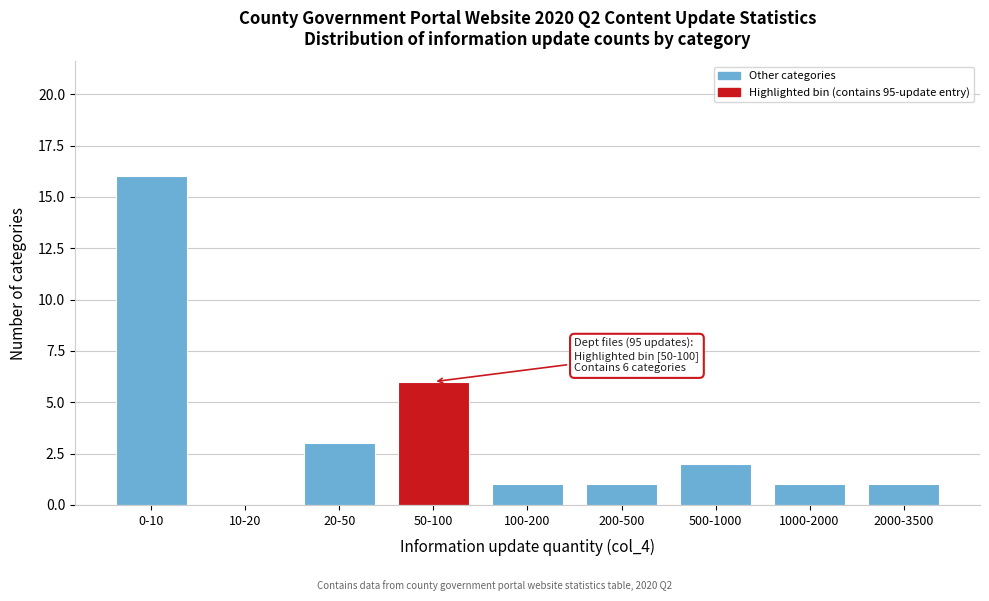

Reading left to right, transcribe all the data shown in this chart.

0-10=16	10-20=0	20-50=3	50-100=6	100-200=1	200-500=1	500-1000=2	1000-2000=1	2000-3500=1